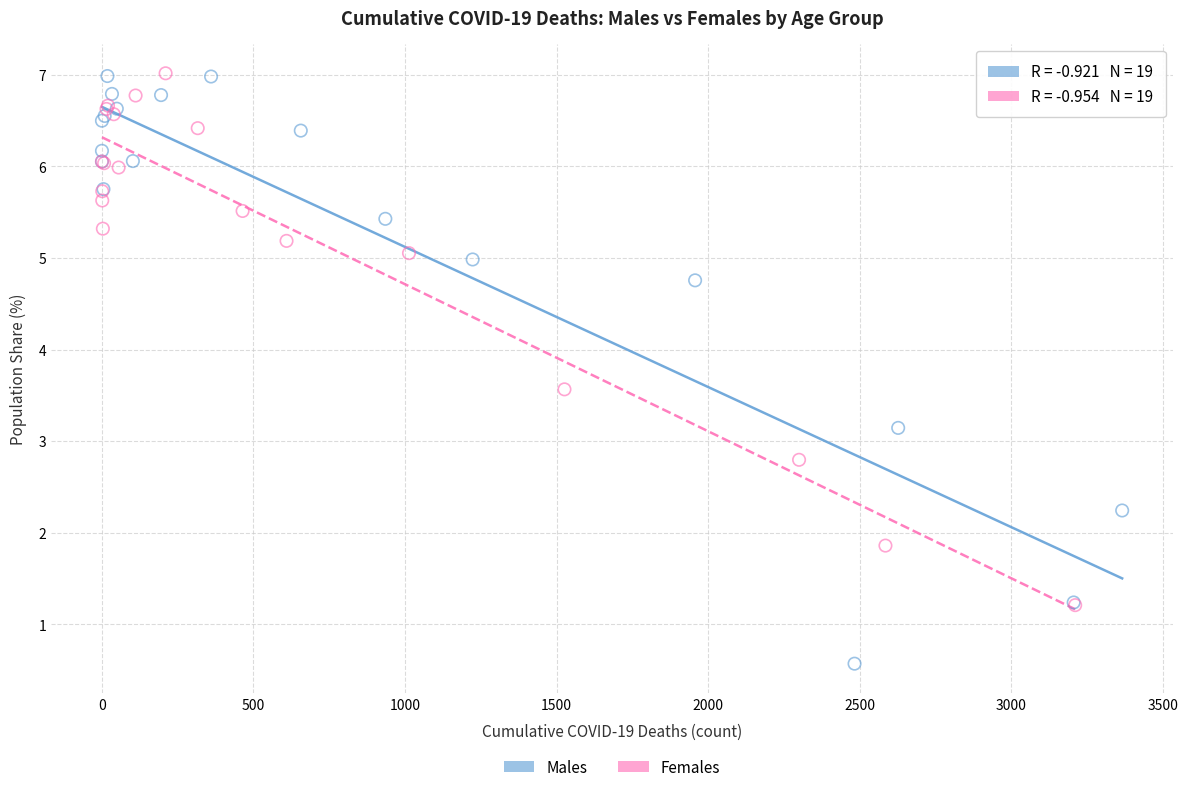

Which series contains the lowest Y value?

Males